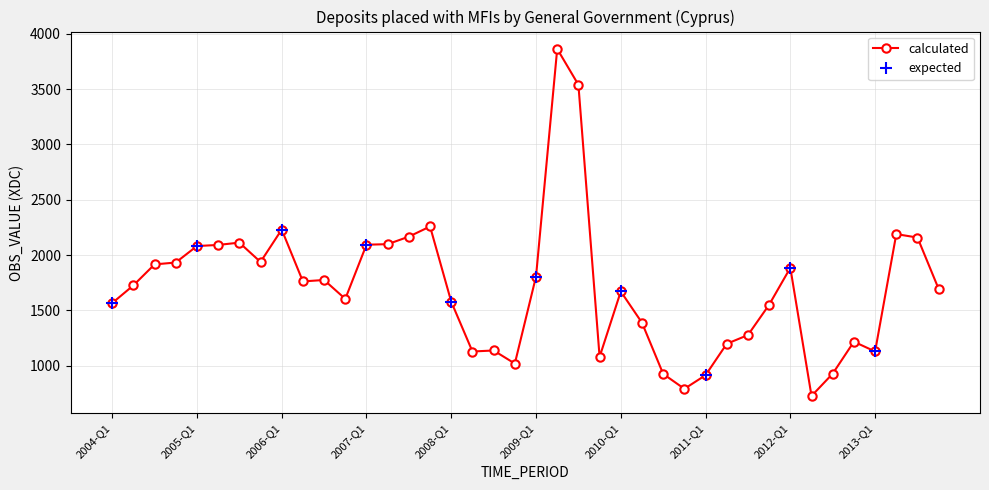

Reading left to right, what are all the values shown in this chart?

2004-Q1=1565.0	2004-Q2=1725.0	2004-Q3=1915.0	2004-Q4=1932.0	2005-Q1=2081.0	2005-Q2=2091.0	2005-Q3=2112.0	2005-Q4=1937.0	2006-Q1=2230.0	2006-Q2=1761.0	2006-Q3=1774.0	2006-Q4=1603.0	2007-Q1=2093.0	2007-Q2=2098.0	2007-Q3=2166.0	2007-Q4=2258.0	2008-Q1=1577.5	2008-Q2=1127.1	2008-Q3=1136.3	2008-Q4=1017.9	2009-Q1=1804.9	2009-Q2=3864.2	2009-Q3=3539.8	2009-Q4=1078.2	2010-Q1=1670.3	2010-Q2=1387.2	2010-Q3=924.5	2010-Q4=789.5	2011-Q1=913.0	2011-Q2=1196.9	2011-Q3=1275.9	2011-Q4=1550.0	2012-Q1=1884.1	2012-Q2=724.8	2012-Q3=927.0	2012-Q4=1215.8	2013-Q1=1127.3	2013-Q2=2189.1	2013-Q3=2157.8	2013-Q4=1692.6